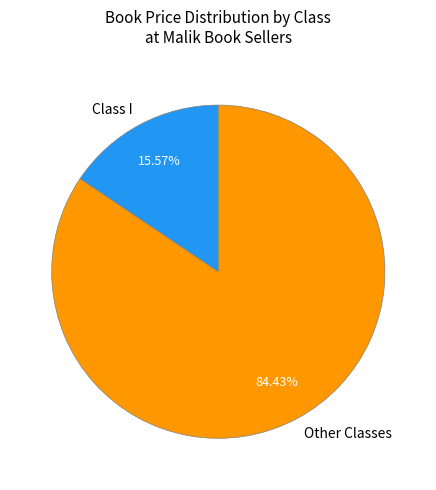

Which has a higher value, Class I or Other Classes?

Other Classes